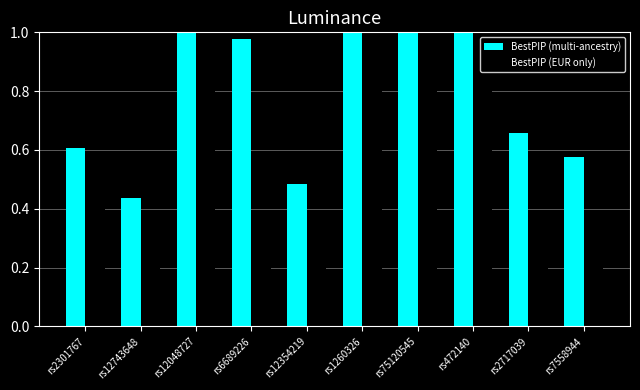

What is the difference between the highest and lowest values at rs2301767?

0.1